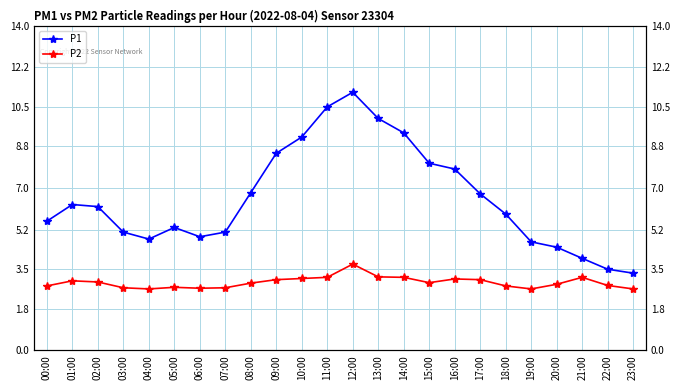

At how many categories does at least one series exceed 3?

24